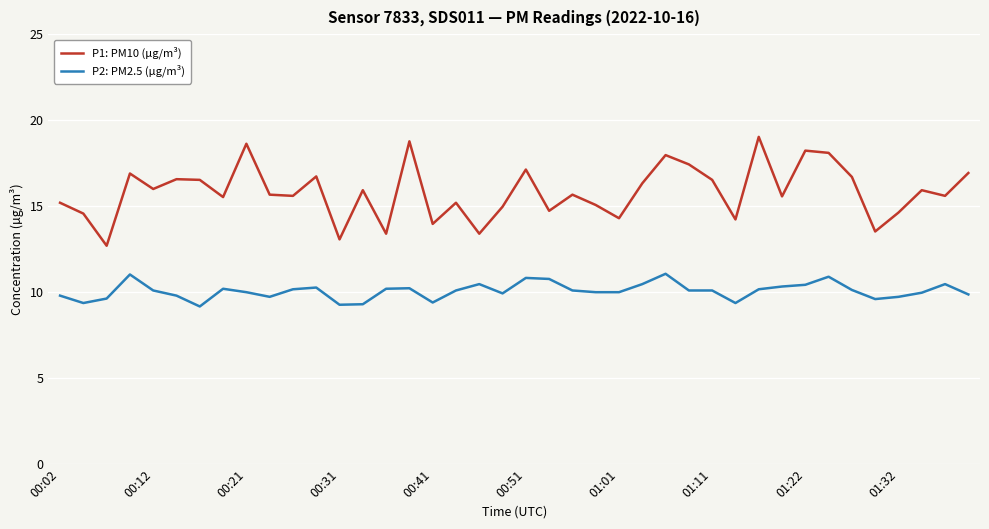

True or false: P1: PM10 (µg/m³) and P2: PM2.5 (µg/m³) cross at least once.

False